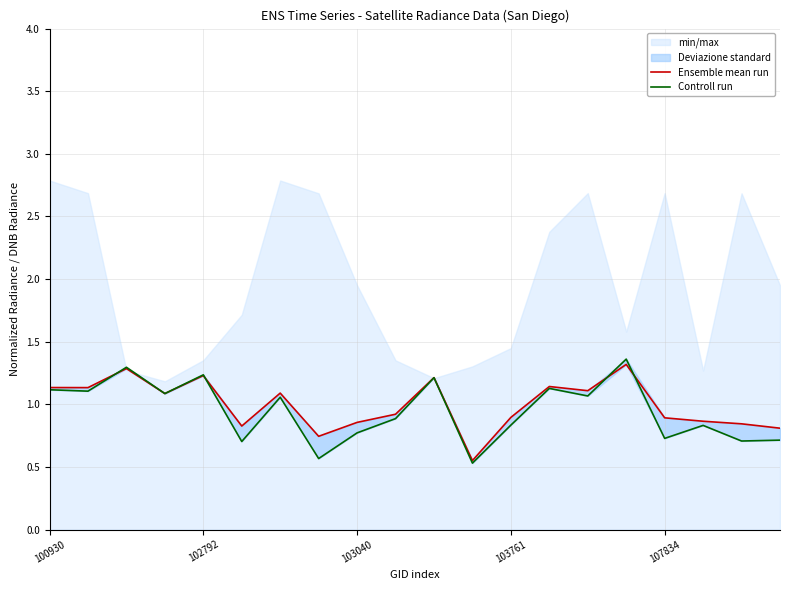

Is this an area chart (filled region under the line)?

No